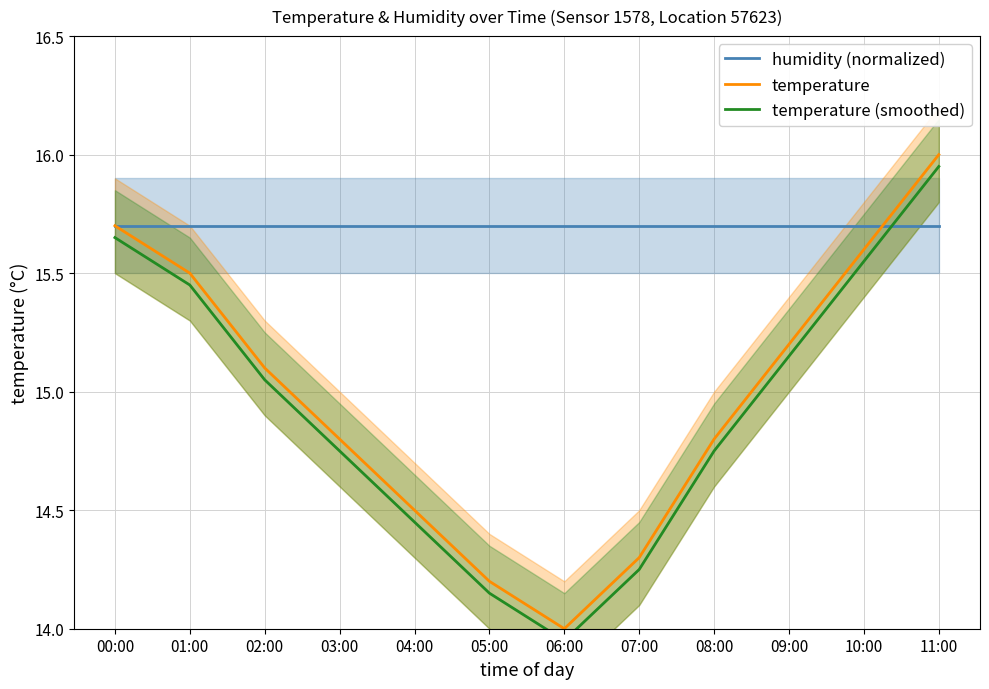

True or false: temperature (smoothed) has a value of 22.9 at 02:00.

False